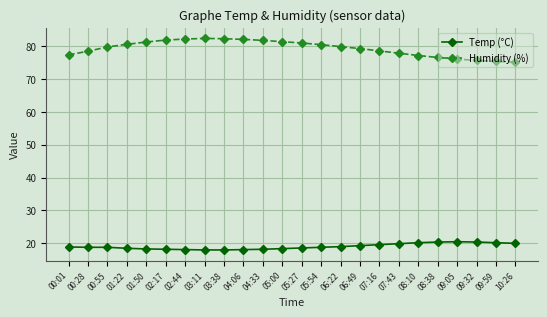

What is the difference between the Temp (°C) values at 05:27 and 10:26?

1.4